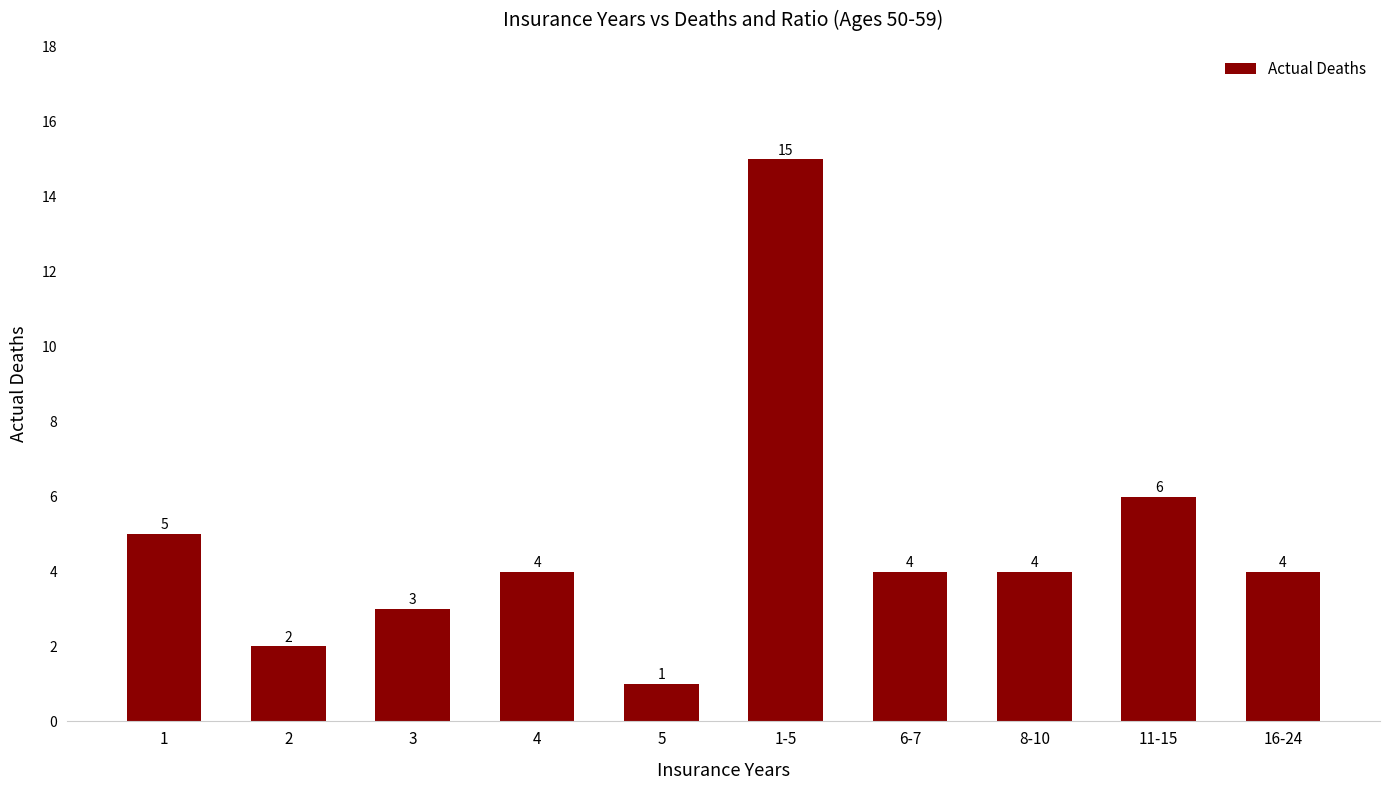

What is the average value?

5